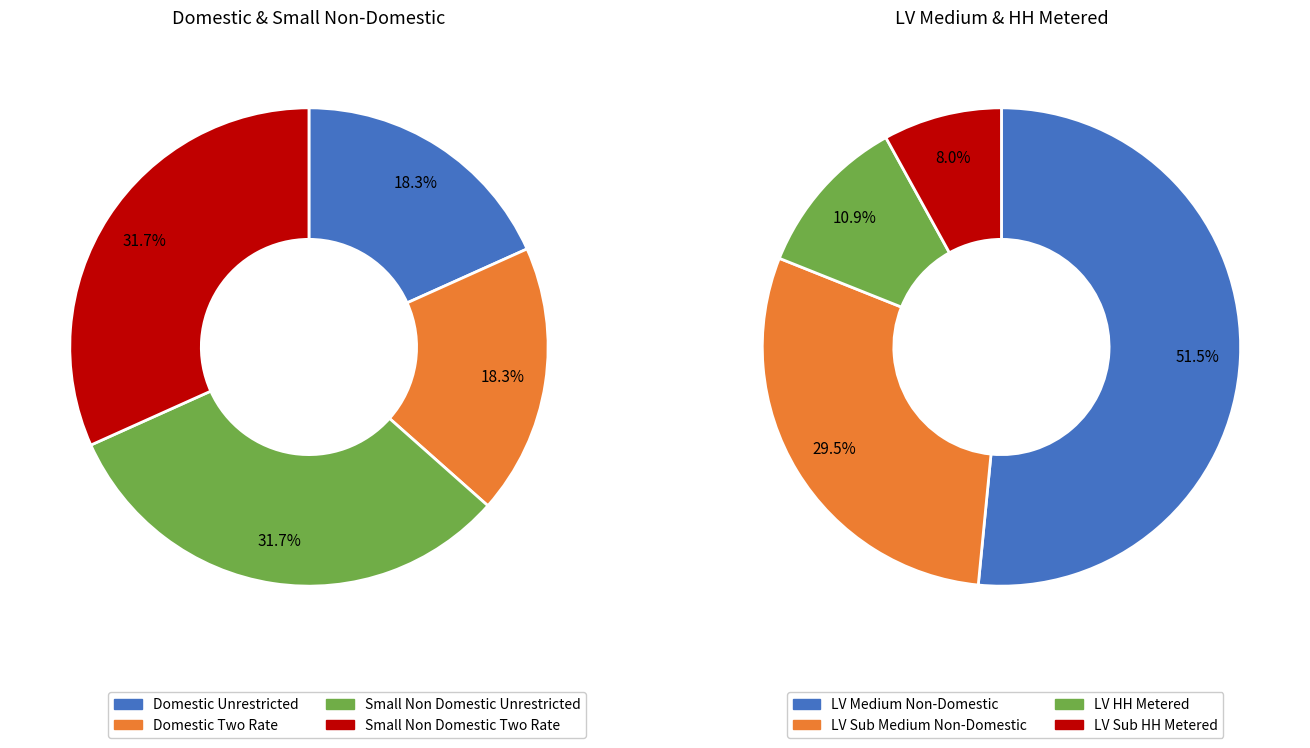

True or false: Domestic Two Rate accounts for 18% of the total.

True